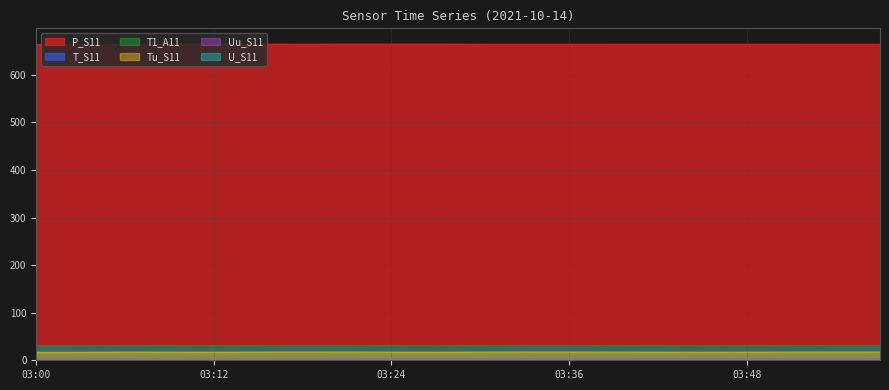

How many interior local peaks does the Uu_S11 series have?

4